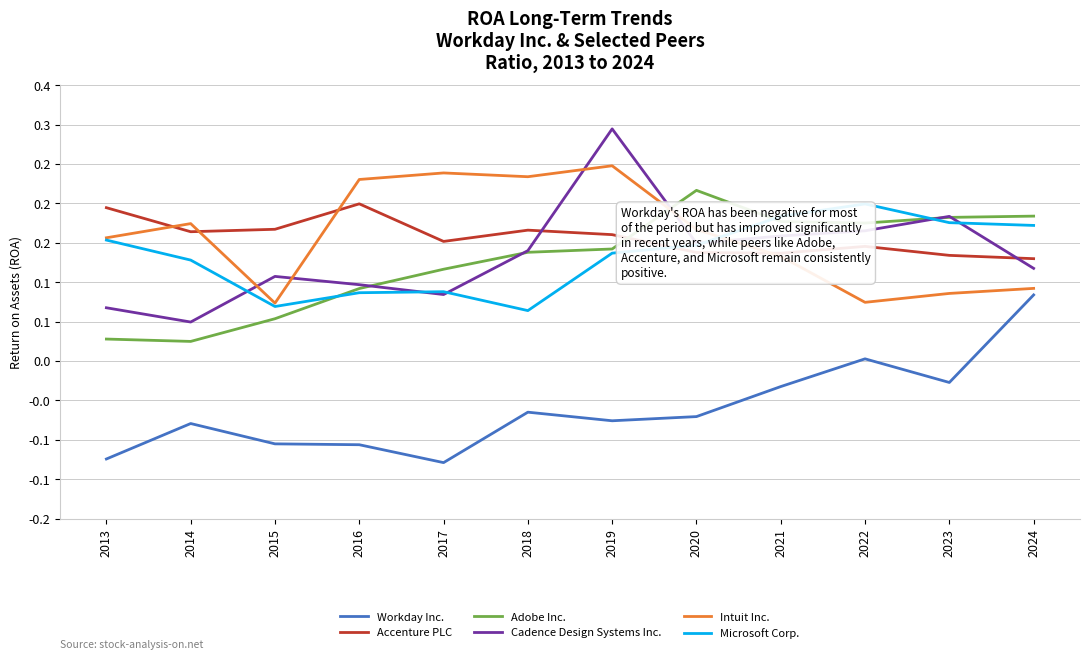

Between which two adjacent categories do Microsoft Corp. and Intuit Inc. first intersect?

2020 and 2021